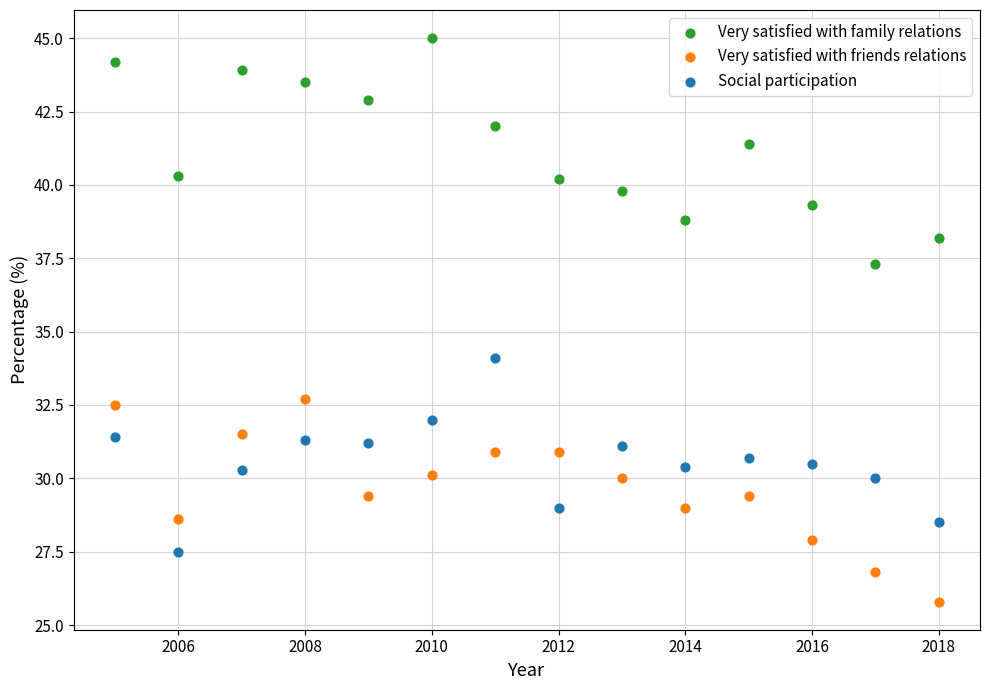

Which series contains the lowest Y value?

Very satisfied with friends relations